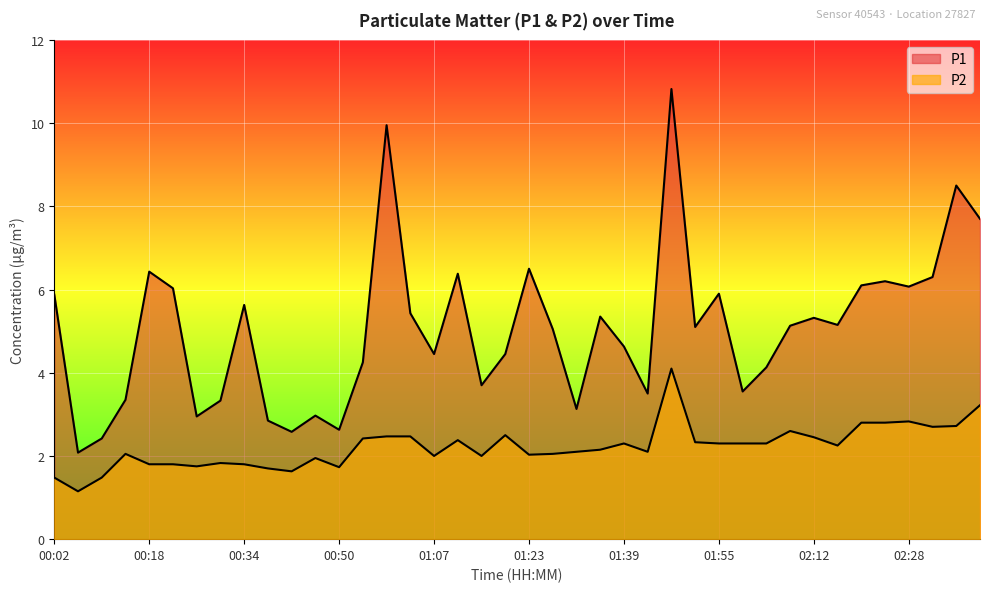

Is it true that P2 equals 2.1 at 01:35?

True